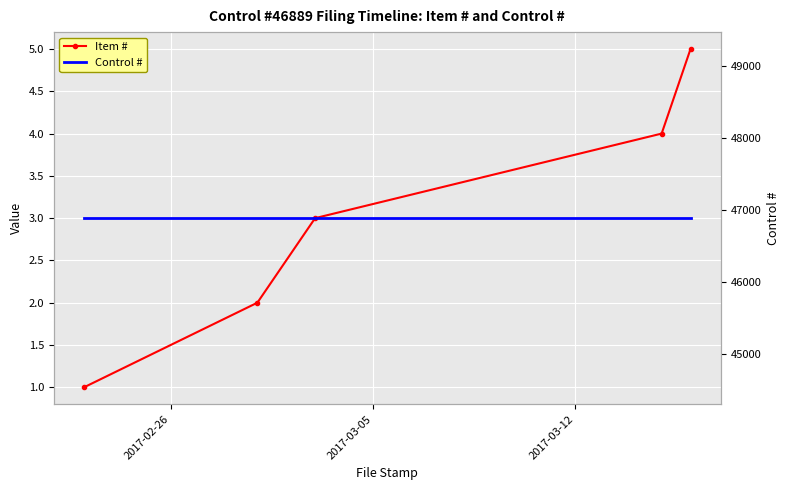

True or false: Item # and Control # cross at least once.

False